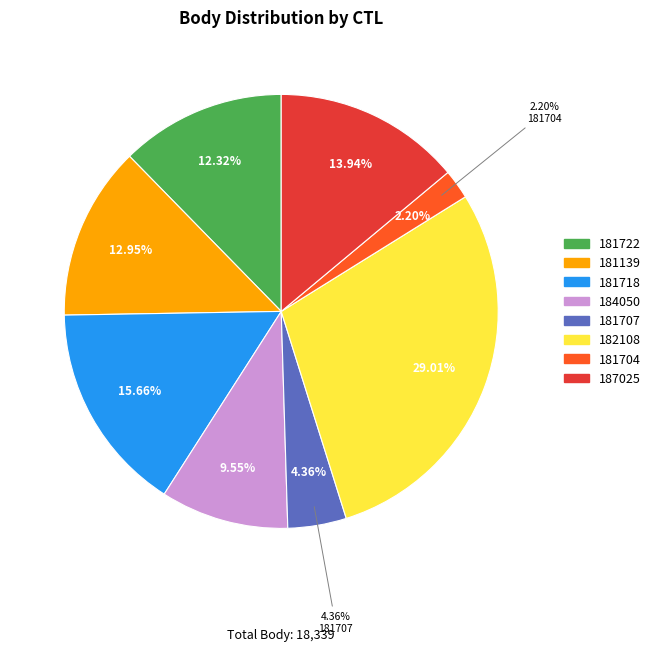

Between 181718 and 181704, which is larger?

181718